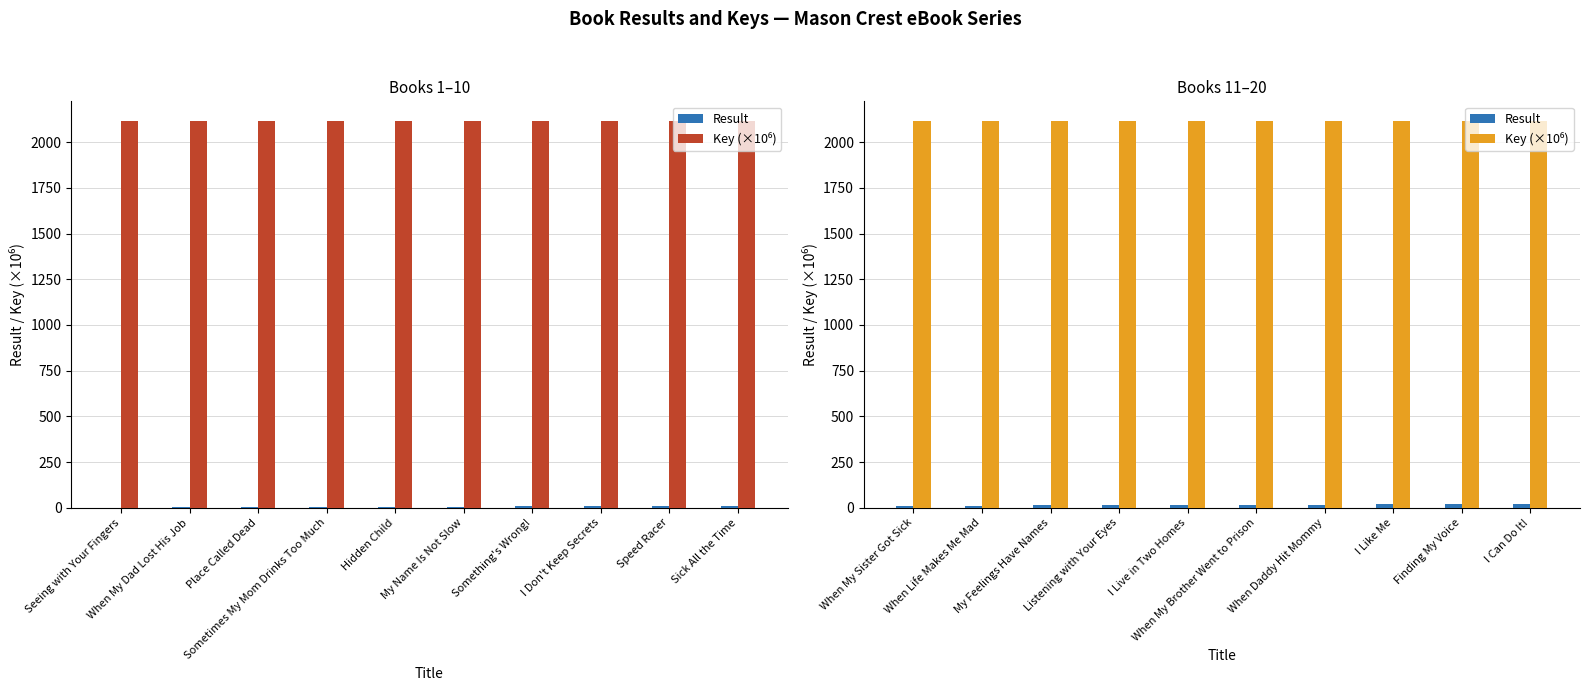

What is the average value of the Key (×10⁶) series?

2117.9